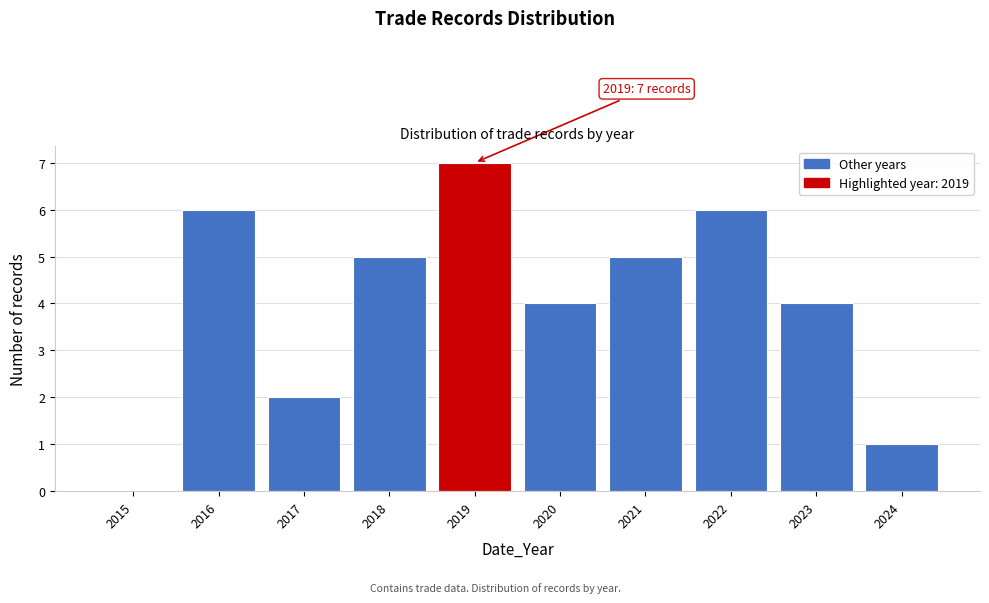

Reading right to left, what are all the values shown in this chart?

2024=1	2023=4	2022=6	2021=5	2020=4	2019=7	2018=5	2017=2	2016=6	2015=0